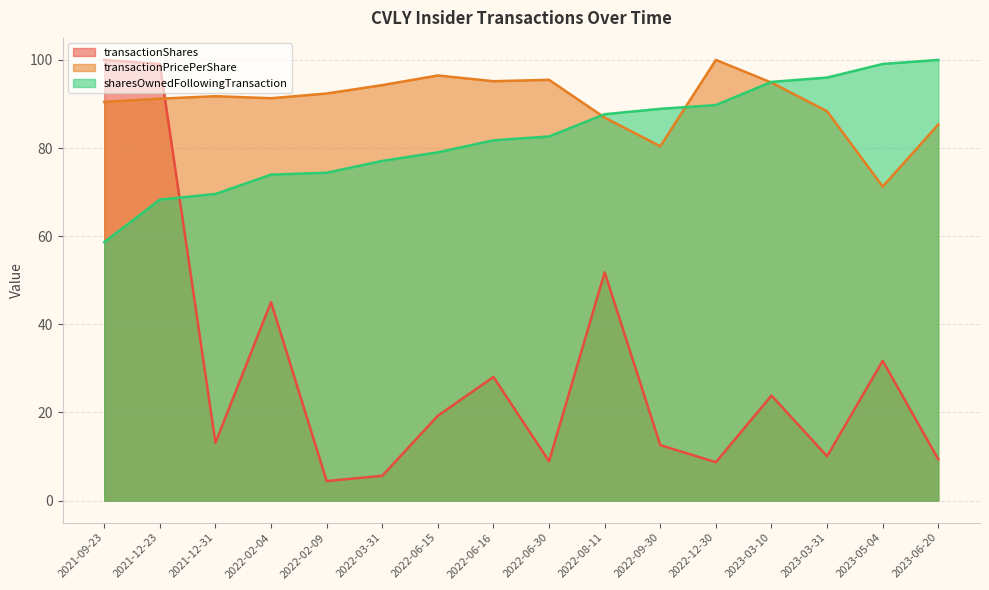

True or false: transactionPricePerShare and sharesOwnedFollowingTransaction intersect in this chart.

True